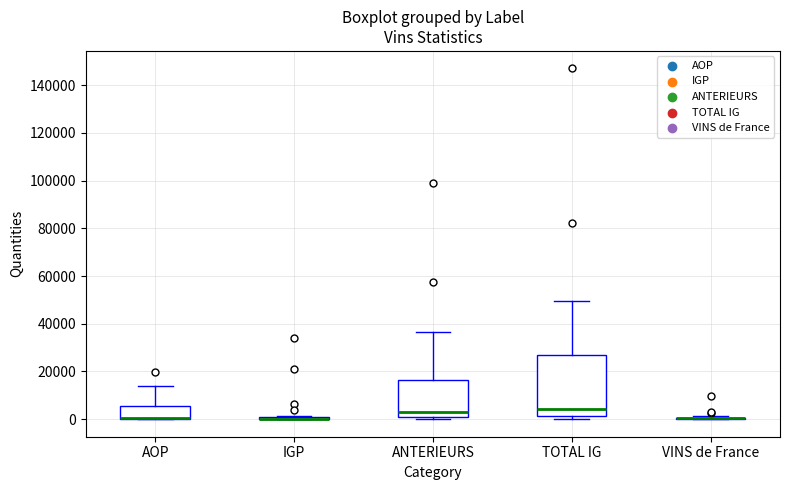

Comparing the boxes themselves (not the whiskers), which one is the tallest?

TOTAL IG